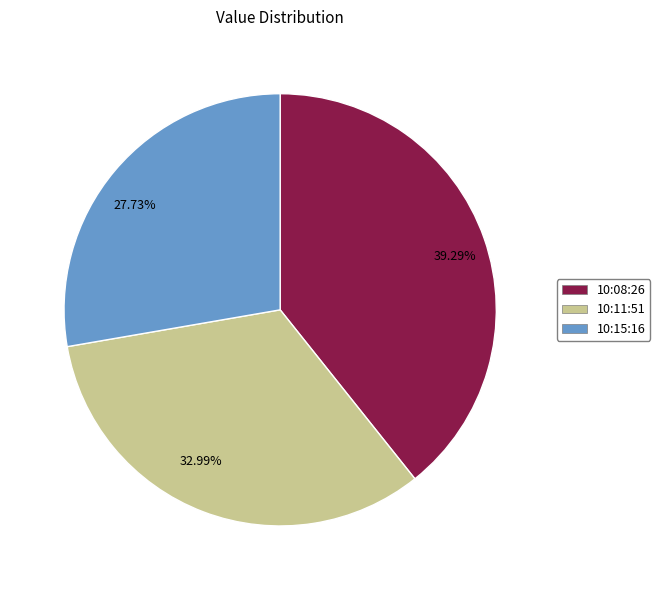

Which has a higher value, 10:11:51 or 10:08:26?

10:08:26